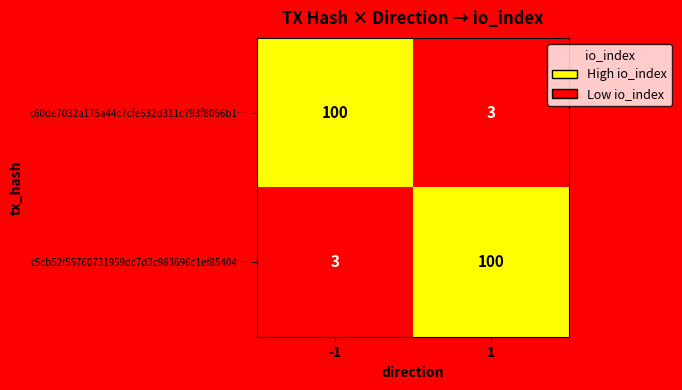

What is the difference between the c5cb52f55760731959dc7d3c983696c1ef85404… values at -1 and 1?

97